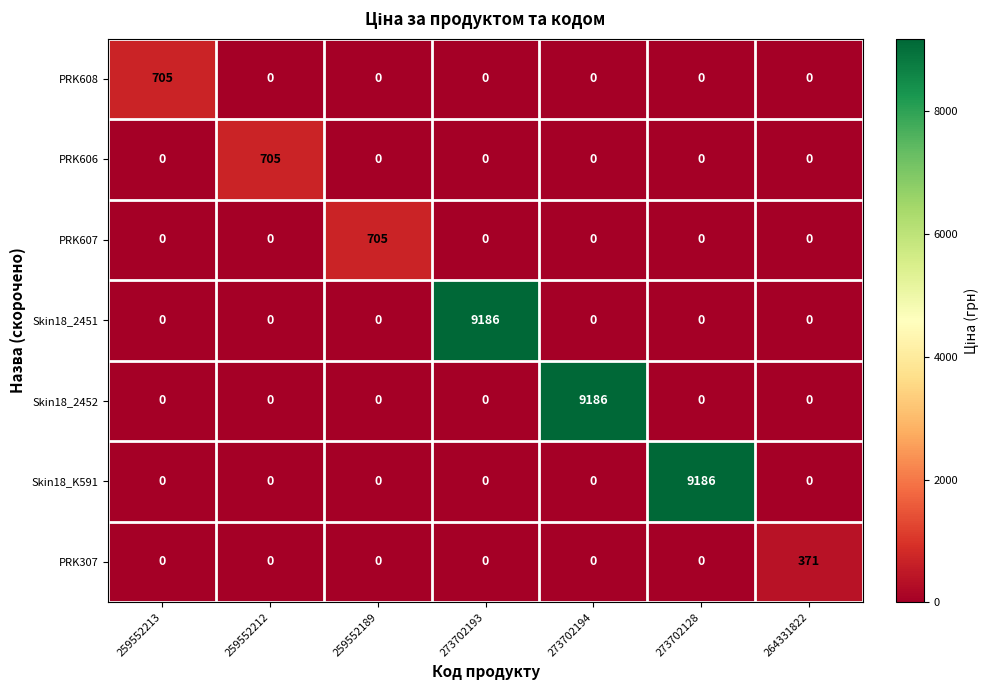

What is the average value of the Skin18_K591 series?

1312